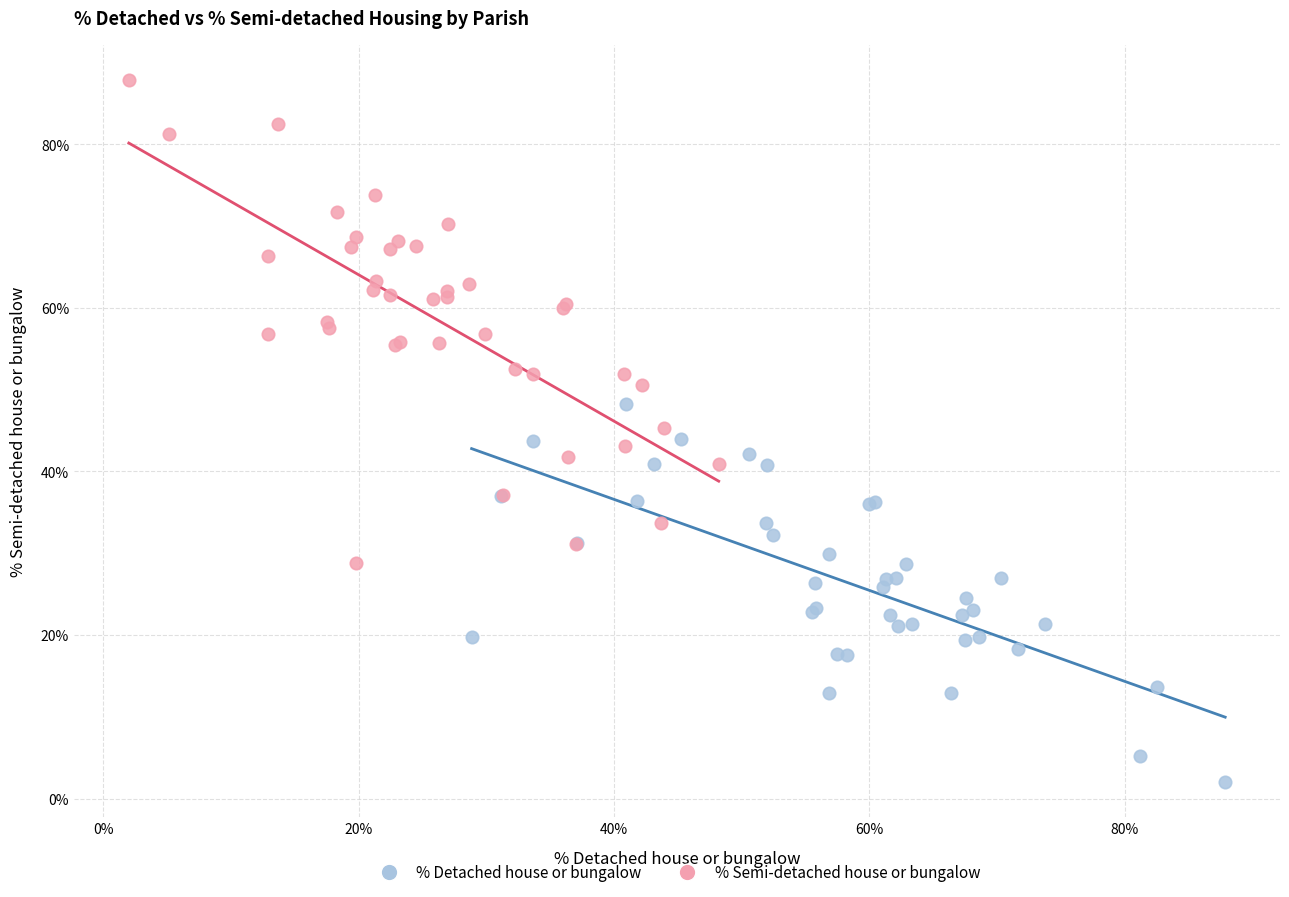

Which series contains the highest Y value?

% Semi-detached house or bungalow